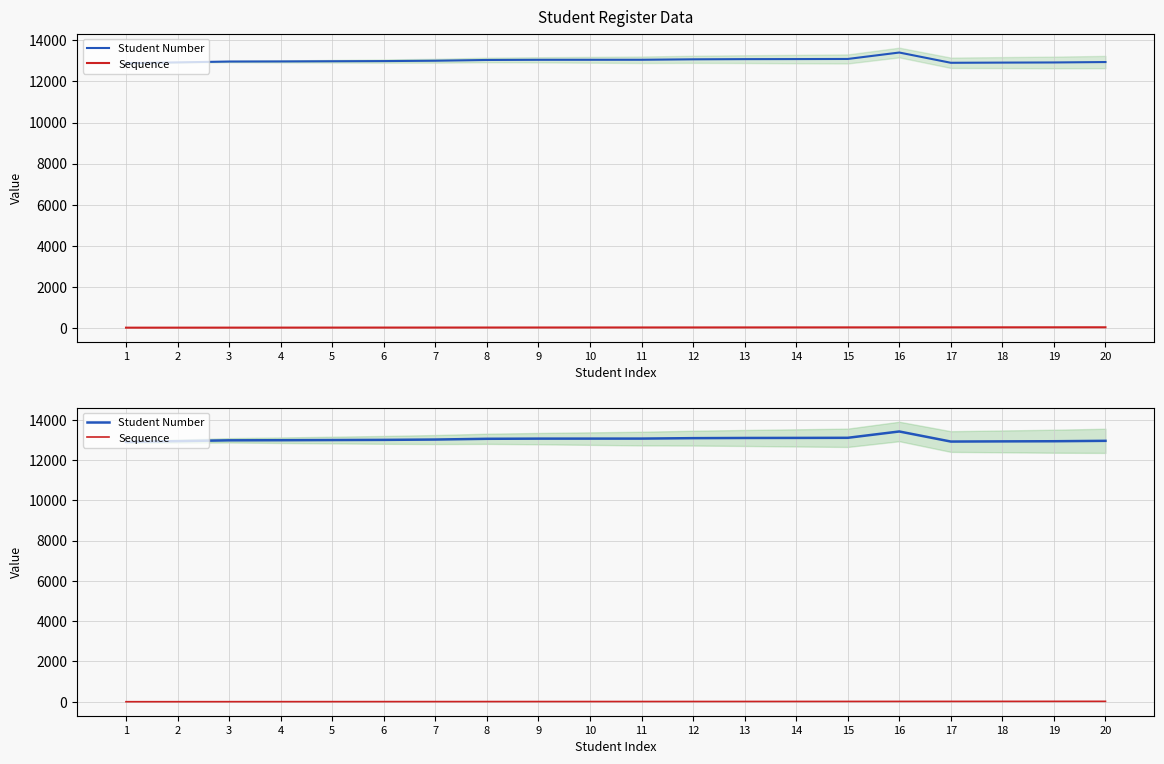

Is it true that Sequence equals 9 at 15?

False